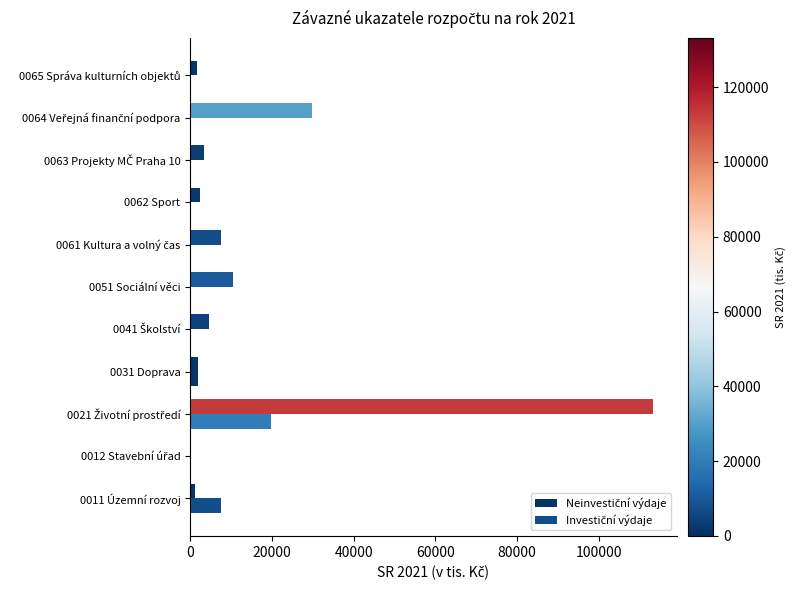

Reading left to right, list all the values displayed in this chart.

Neinvestiční výdaje: 1170	150	113301	2000	4472	10428	7460	2480	3250	29765	1700
Investiční výdaje: 7500	0	19841	2000	0	0	0	0	0	0	0